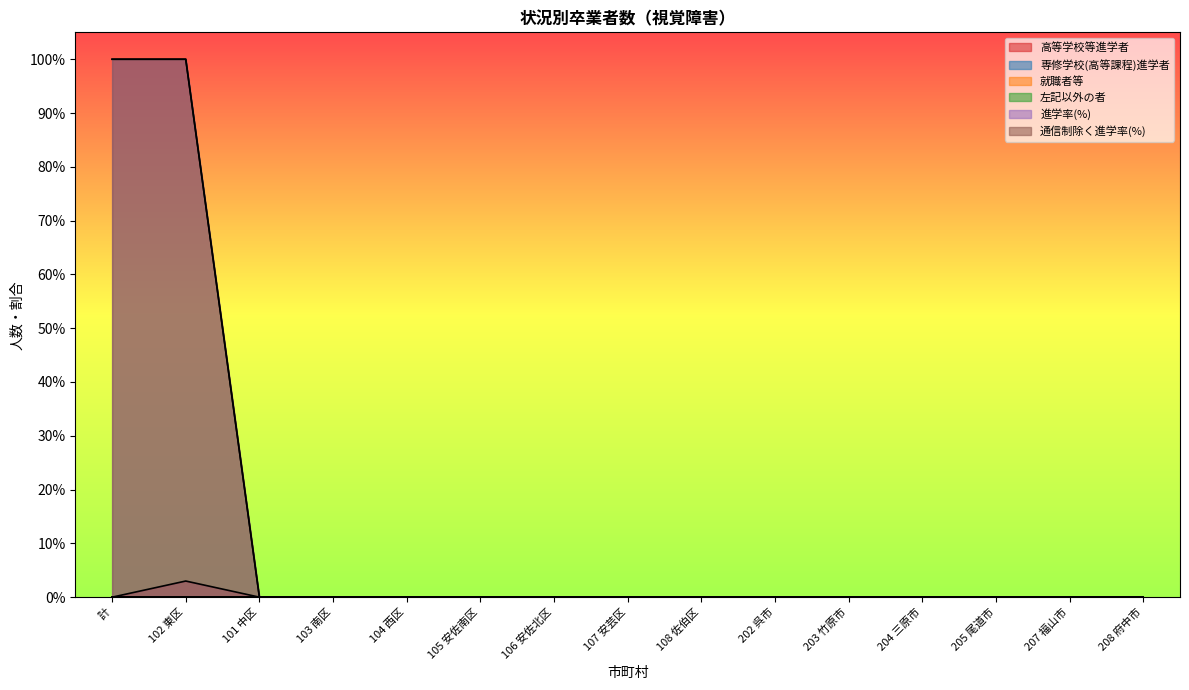

Between 101 中区 and 106 安佐北区, which series saw the biggest shift?

高等学校等進学者